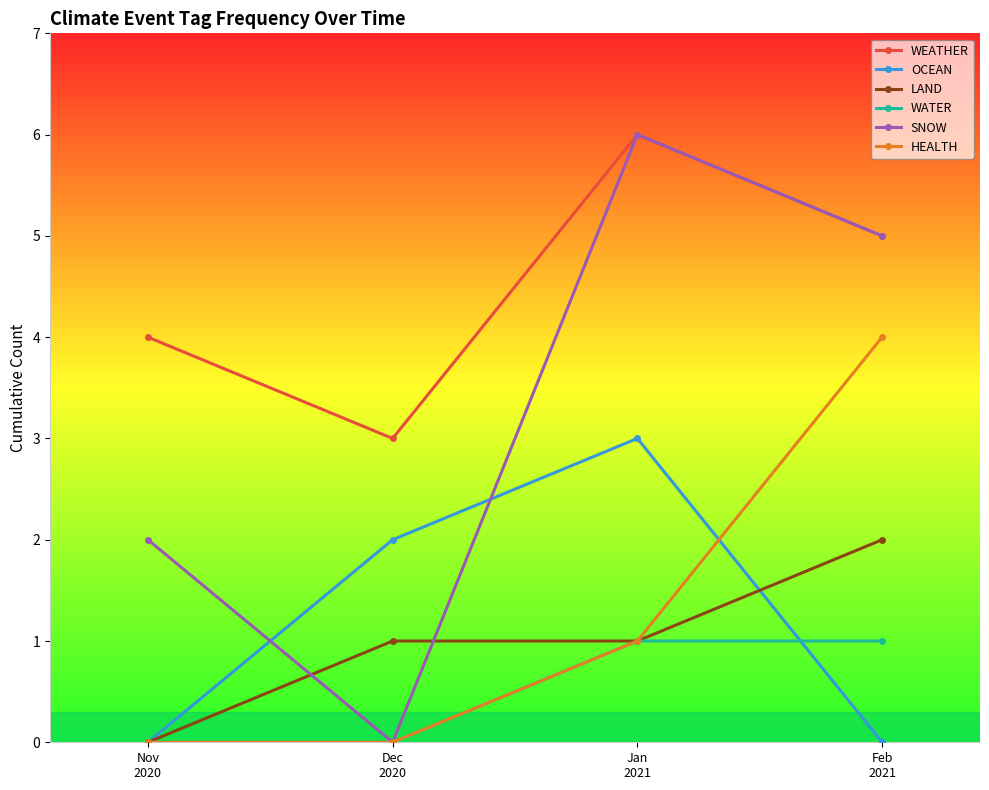

What is the difference between the SNOW values at Dec
2020 and Jan
2021?

6